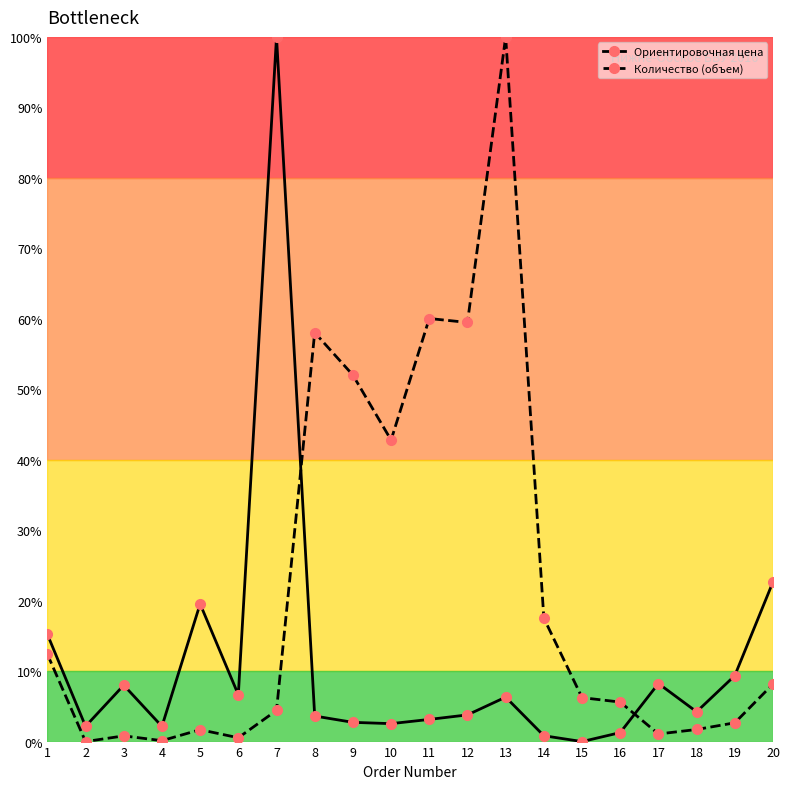

What is the difference between the maximum and minimum values in the Количество (объем) series?

100.0